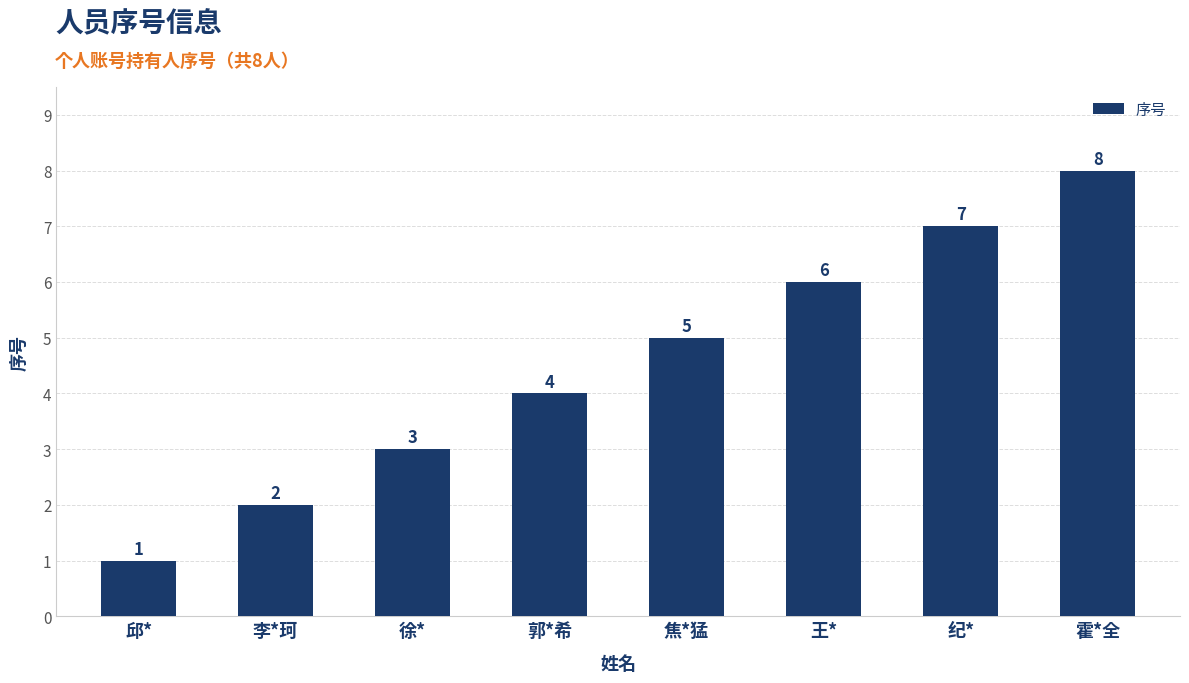

Approximately how many times larger is the value at 王* compared to 郭*希?

1.5